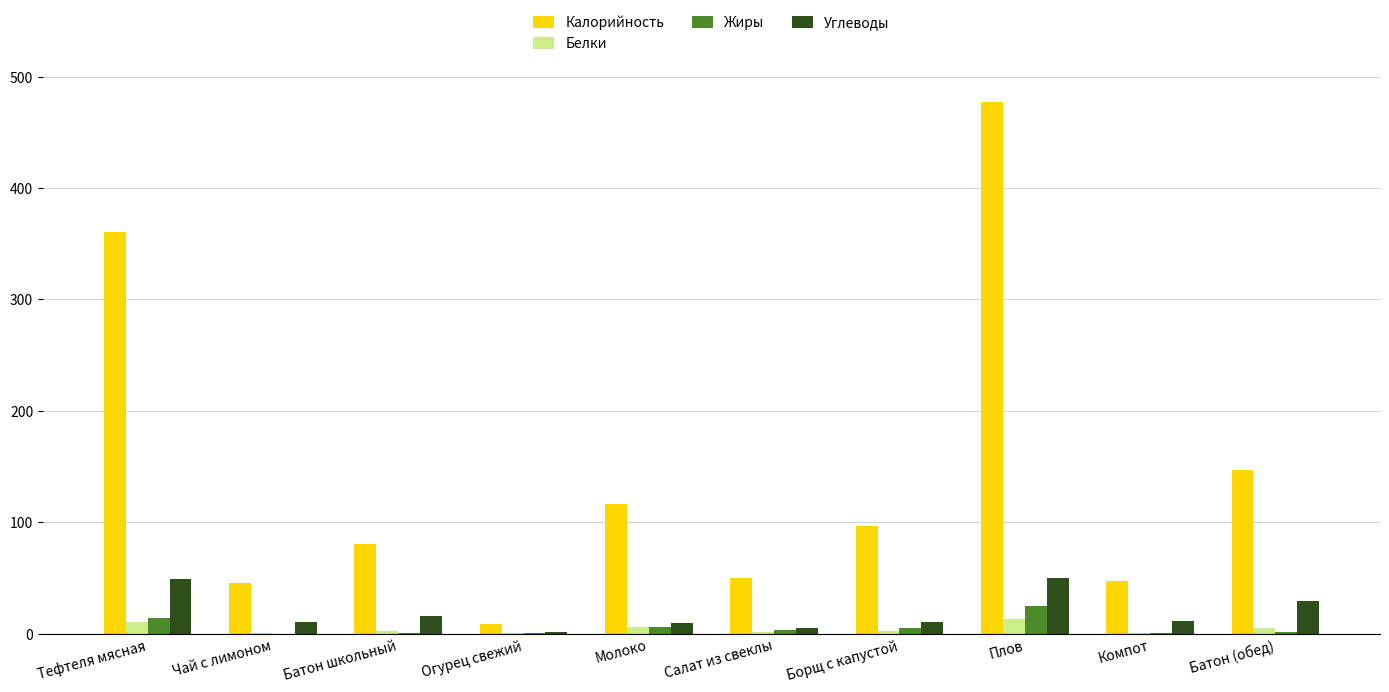

What is the difference between the Углеводы values at Плов and Компот?

38.8